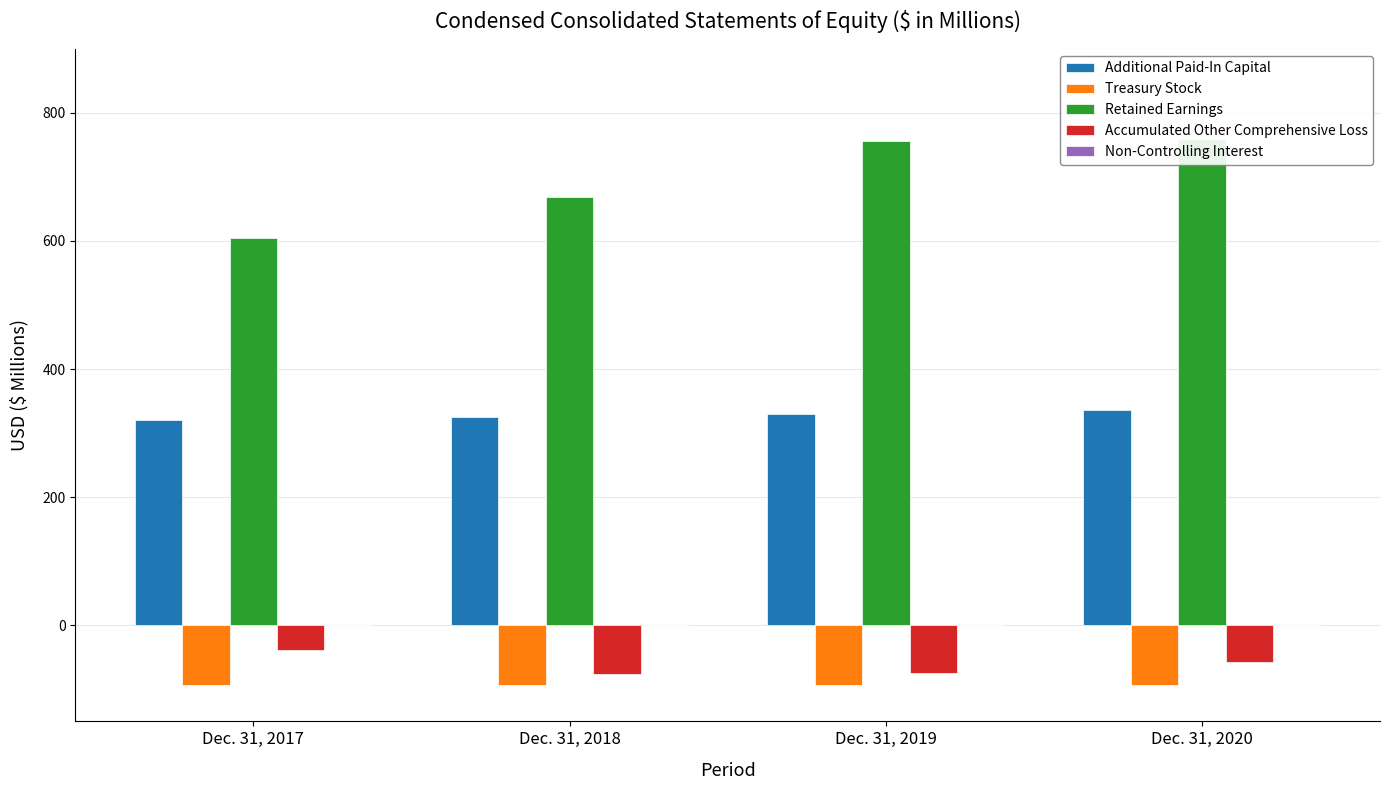

True or false: Treasury Stock has a value of -93.3 at Dec. 31, 2017.

True